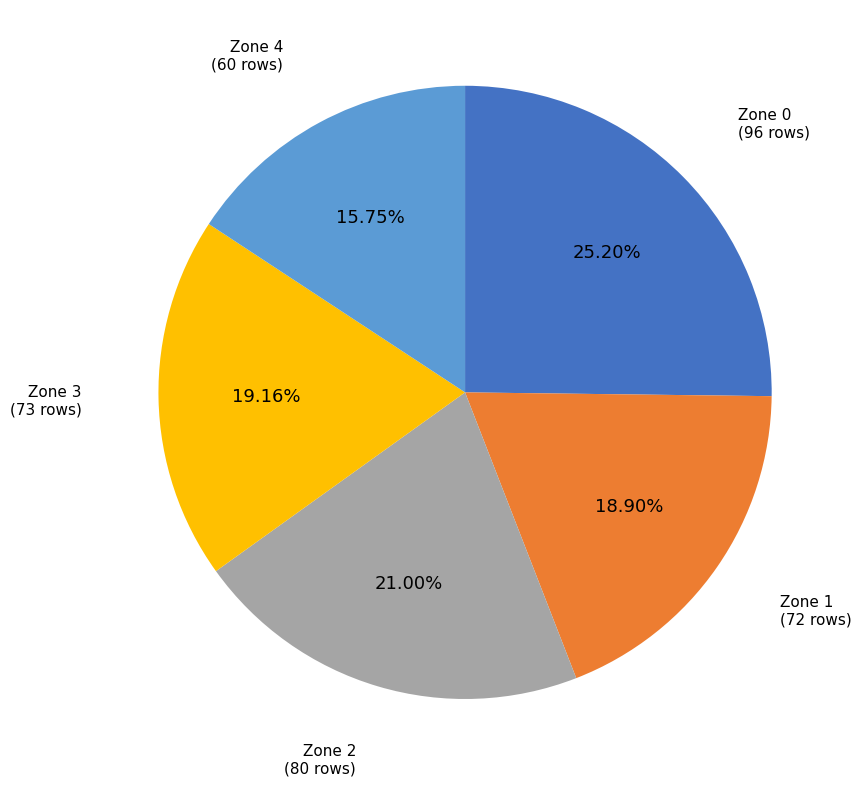

Is there a majority slice in this chart?

No